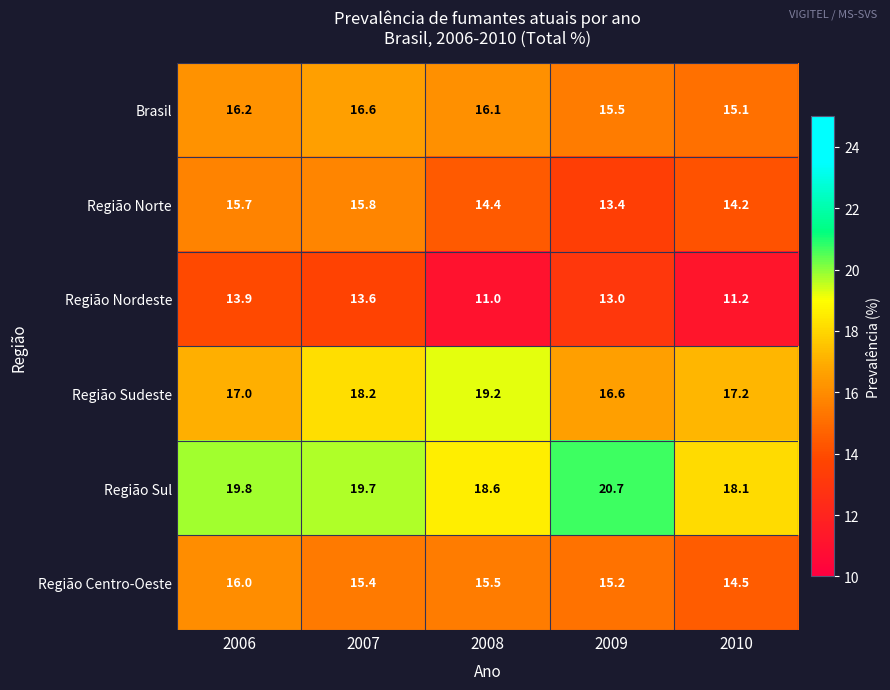

True or false: Região Centro-Oeste has a value of 20.0 at 2010.

False